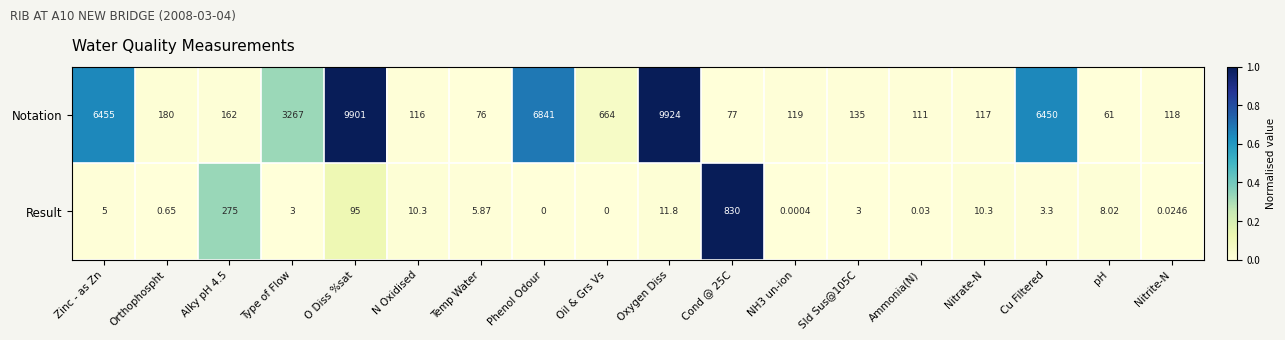

Where does the Notation series first go above 162?

Zinc - as Zn